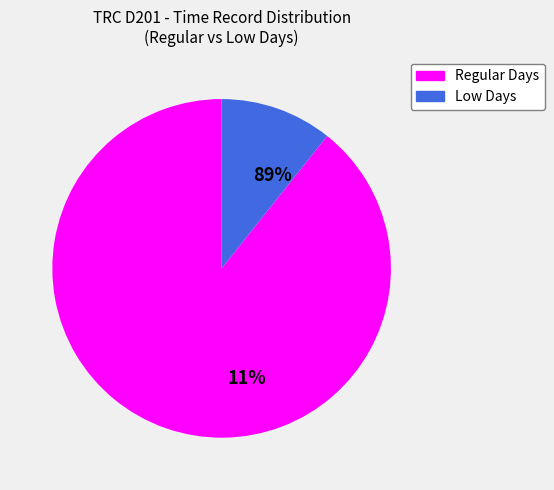

Is 8/Jun (Tue) the majority of the pie?

No